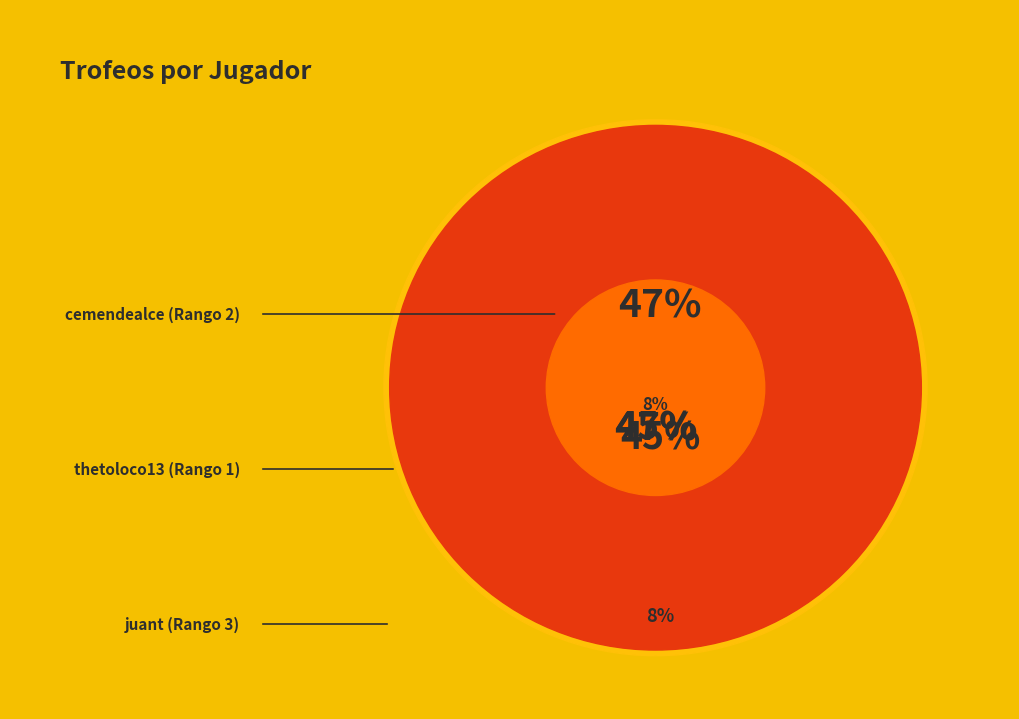

To the nearest percent, what is the average slice percentage?

33%